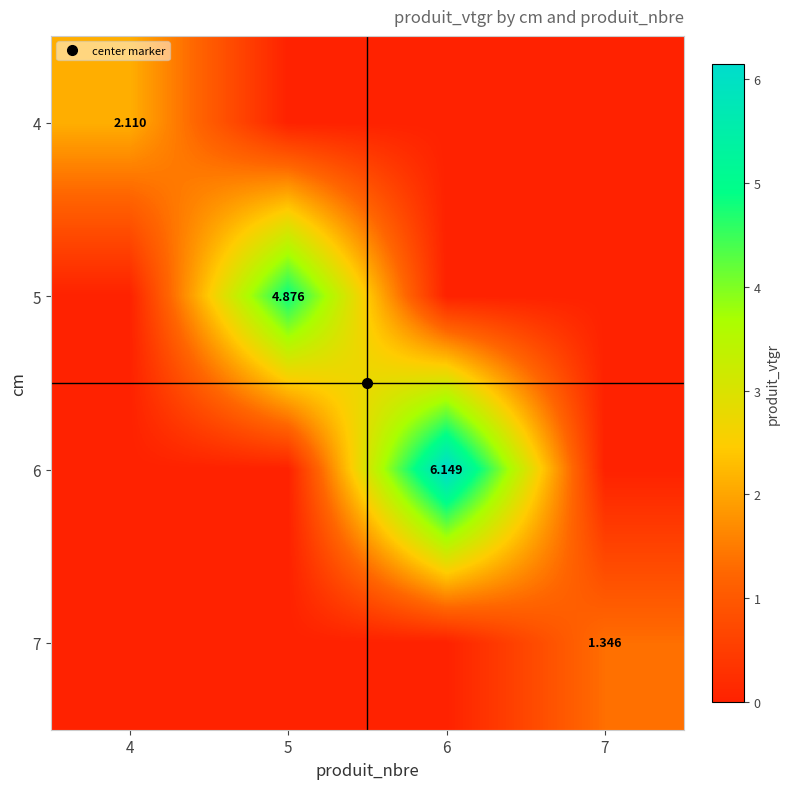

Where is 5 nearest to the value 2?

4